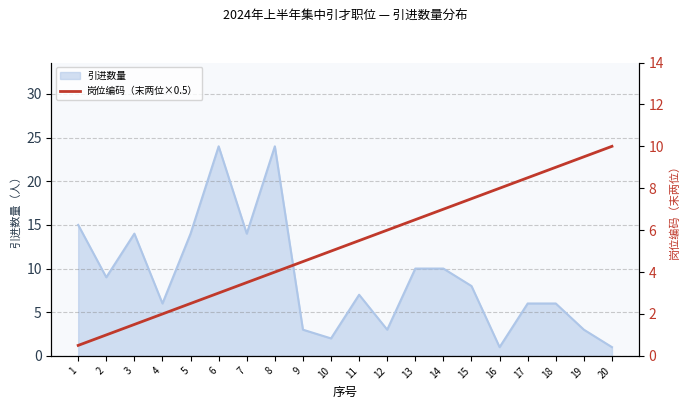

The value of 引进数量 at 4 is 9. True or false?

False